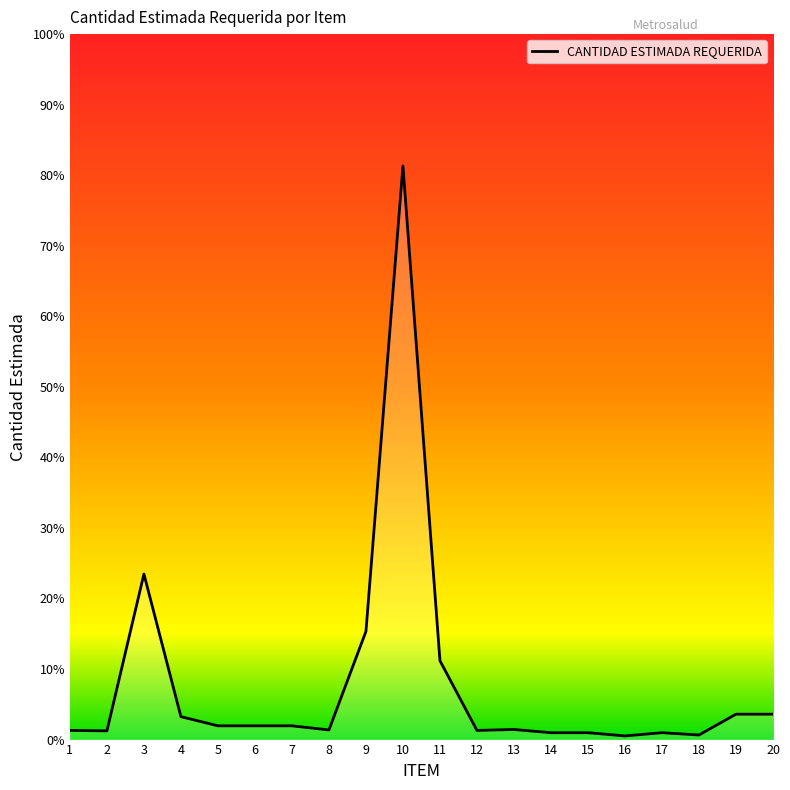

What is the value of the 16th point from the left?

52.0